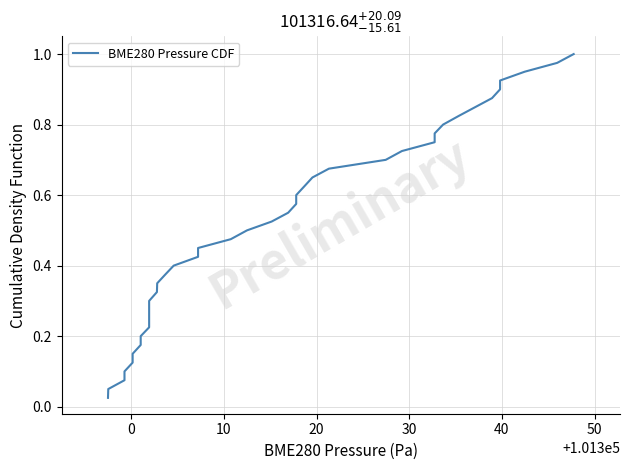

What is the difference between the values at 12 and 20?

0.2